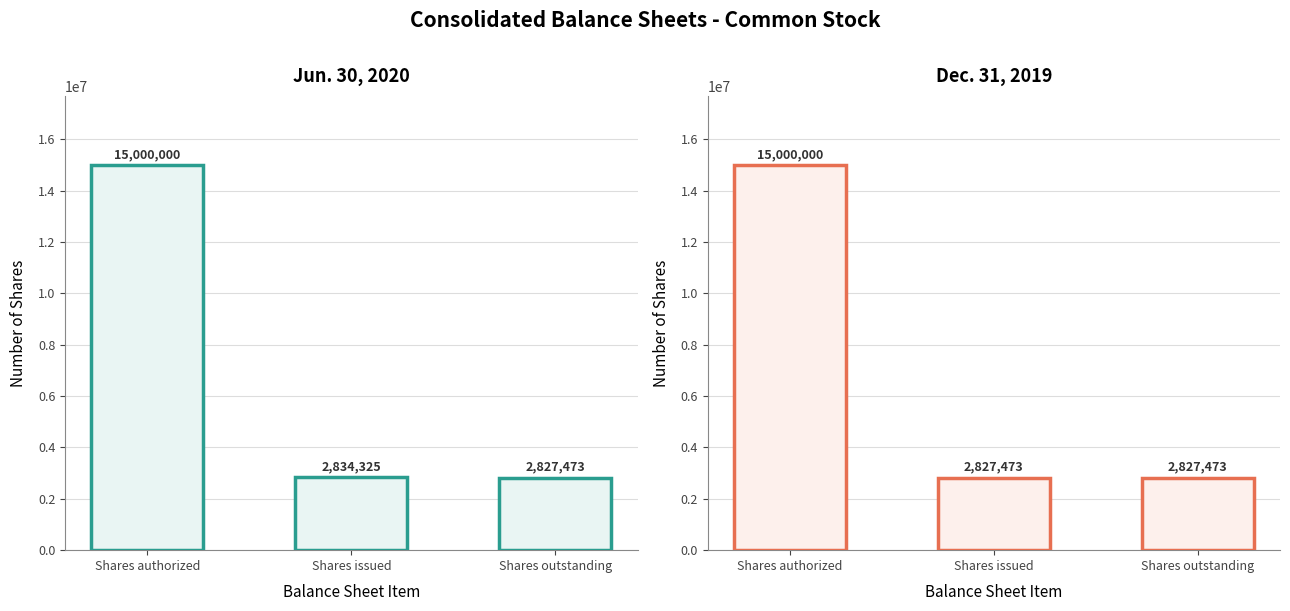

List the series in order of their peak value, lowest first.

Jun. 30, 2020, Dec. 31, 2019